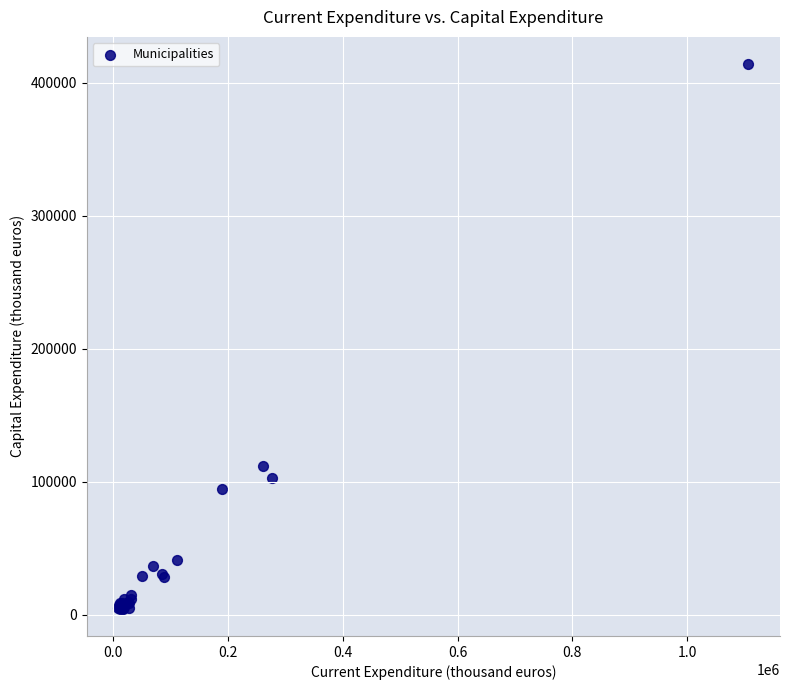

What Y value in the scatter plot is closest to 209273?

111919